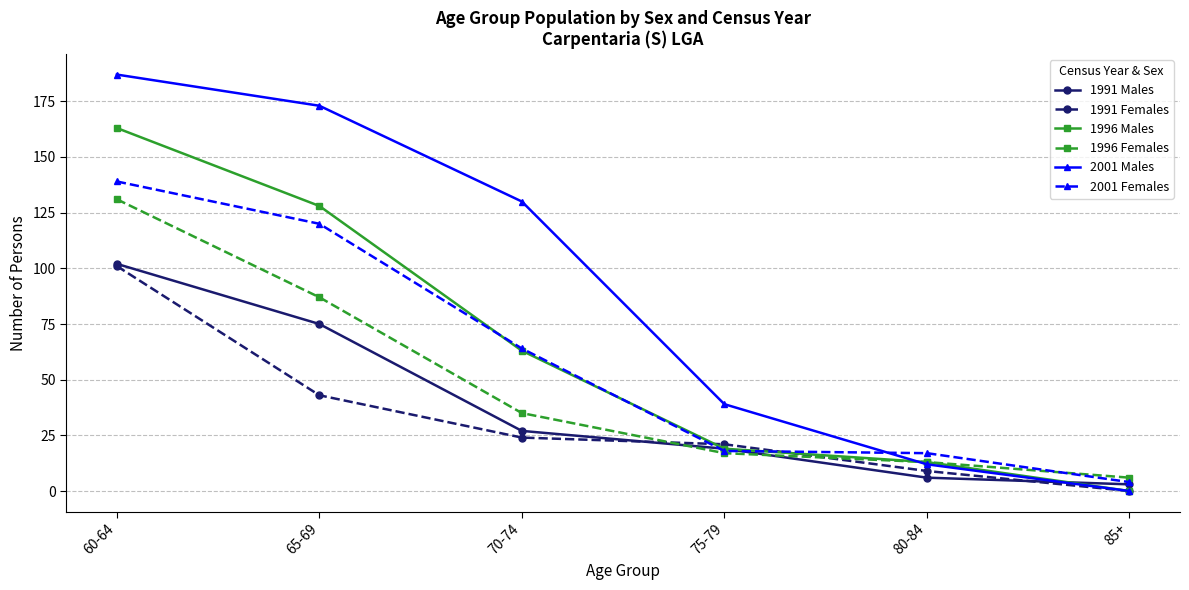

What is the approximate value of 1991 Males at 80-84?

6